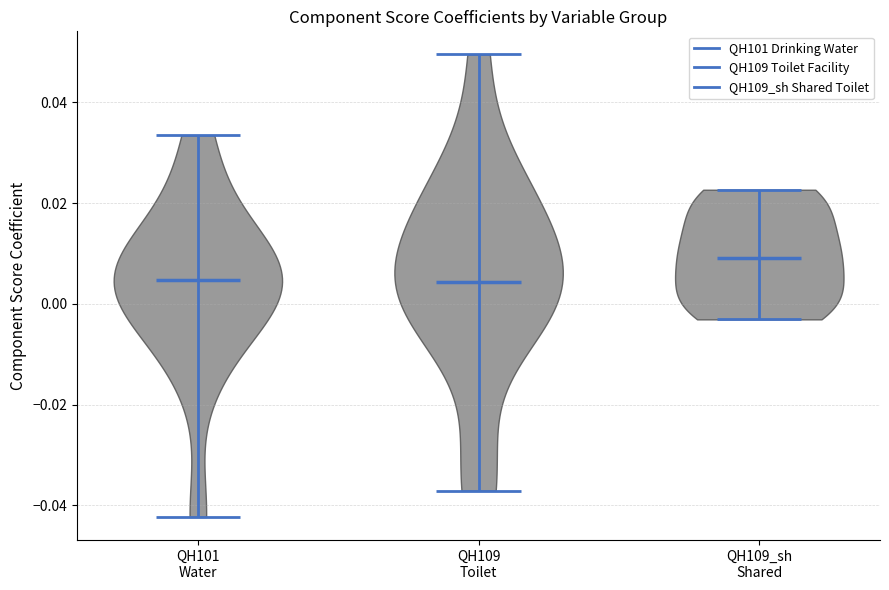

What is the highest point the violin for QH109 Toilet reaches on the y-axis? The values are not printed on the chart, so give them approximately, as read against the axis.

0.050